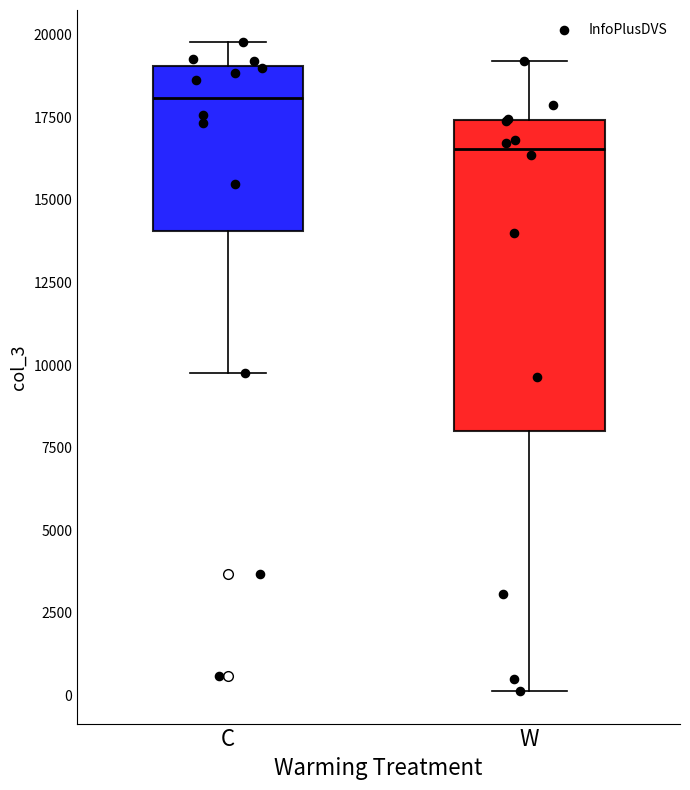

Reading left to right, read every box against the y-axis: the position of its median line, the range the box covers, and the ends of its whiskers. The values are not printed on the chart, so give them approximately, as read against the axis.

C: median 18000, box 14000 to 19000, whiskers 10000 to 20000
W: median 16500, box 8000 to 17500, whiskers 0 to 19000